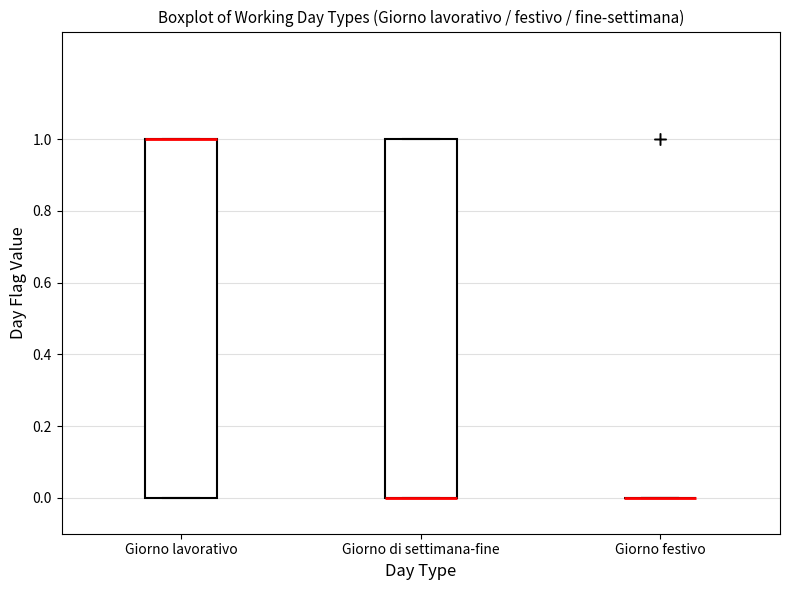

Reading left to right, transcribe this box plot: for each box, give where its median line is, the range the box spans, and where its two whiskers end, as read against the y-axis. The values are not printed on the chart, so give them approximately, as read against the axis.

Giorno lavorativo: median 1 (drawn on the box's upper edge), box 0 to 1, whiskers 0 to 1
Giorno di settimana-fine: median 0 (drawn on the box's lower edge), box 0 to 1, whiskers 0 to 1
Giorno festivo: box collapsed to a line at 0, whiskers 0 to 0